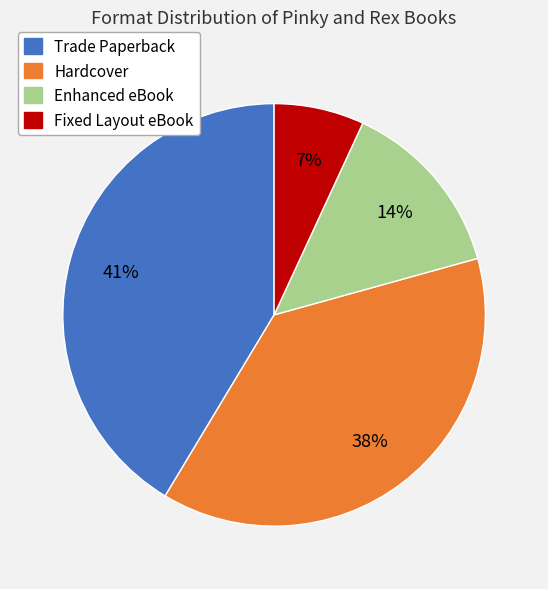

Does any single category account for the majority?

No